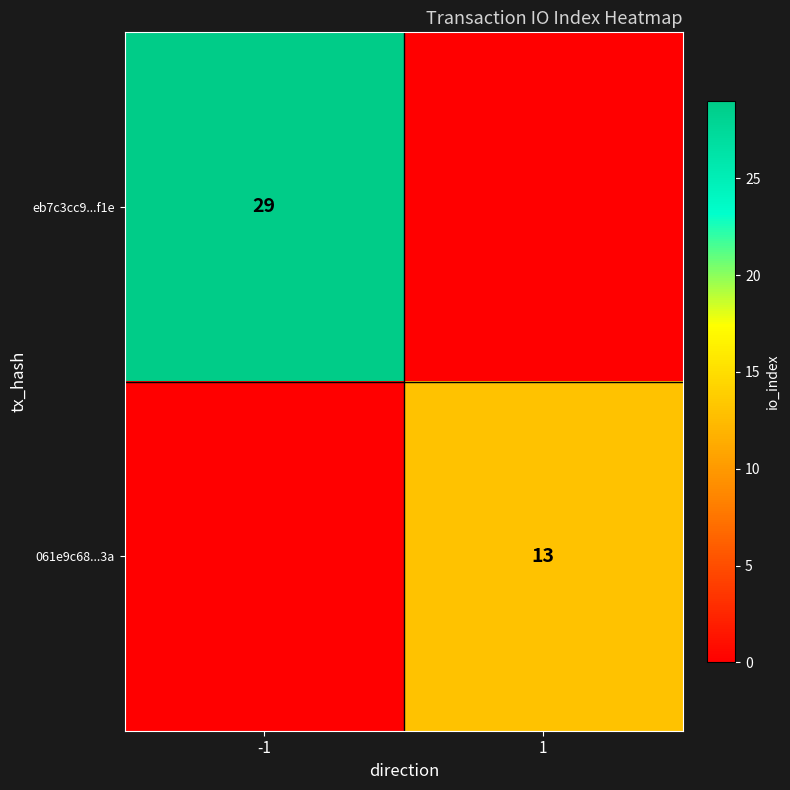

The eb7c3cc9...f1e series shows 29 at -1. True or false?

True